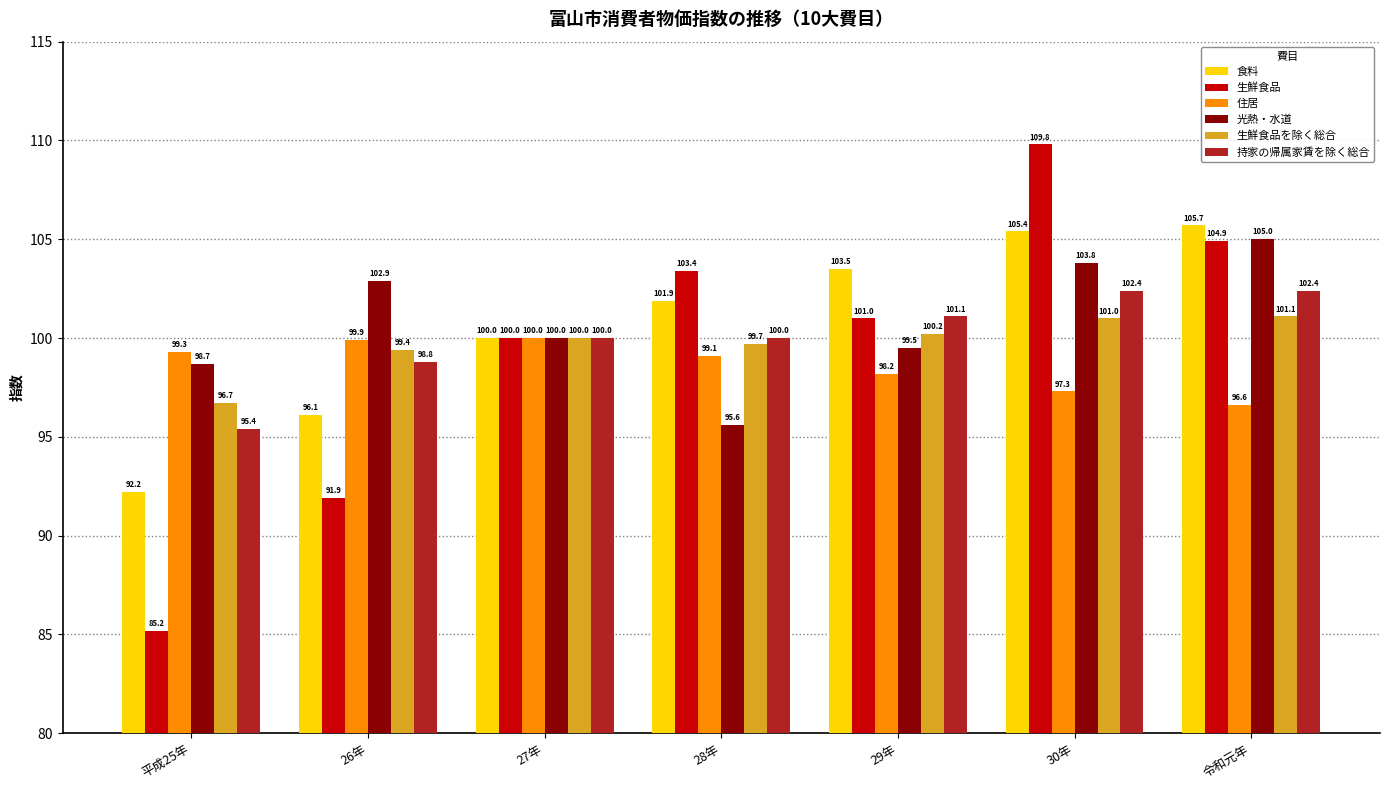

What is the difference between the 住居 values at 平成25年 and 28年?

0.2